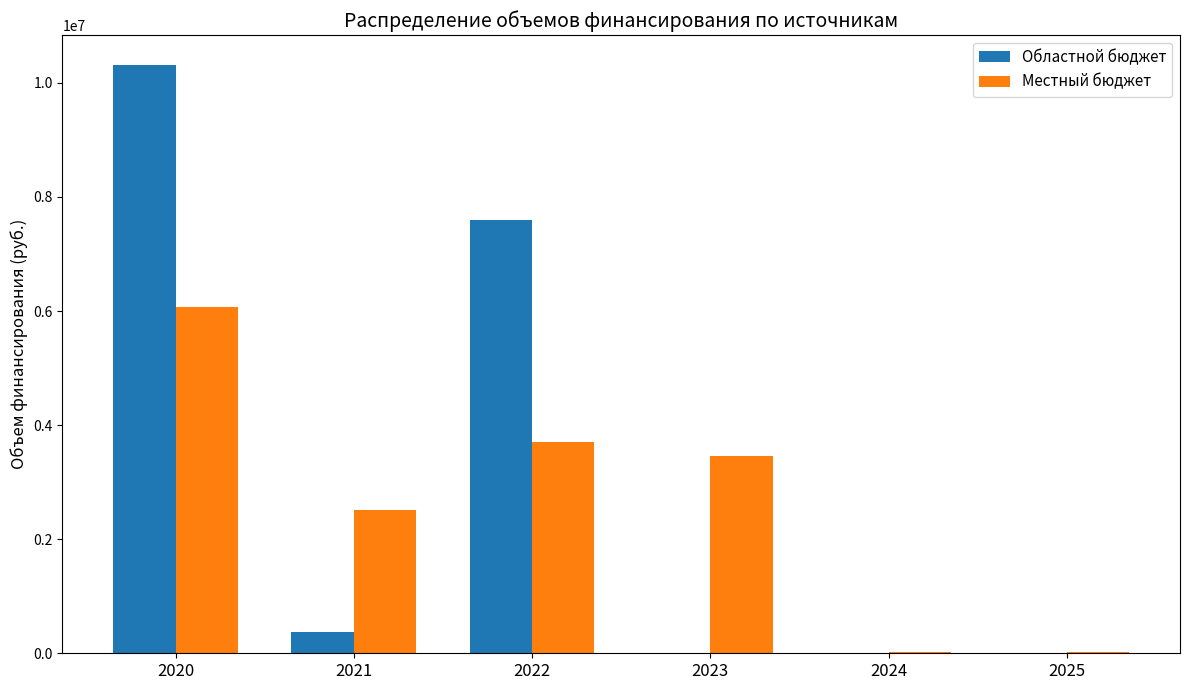

Reading left to right, transcribe all the data shown in this chart.

Областной бюджет: 10321997.5	367840.0	7591359.9	0.0	0.0	0.0
Местный бюджет: 6077708.3	2507310.0	3700109.4	3461630.0	25000.0	25000.0